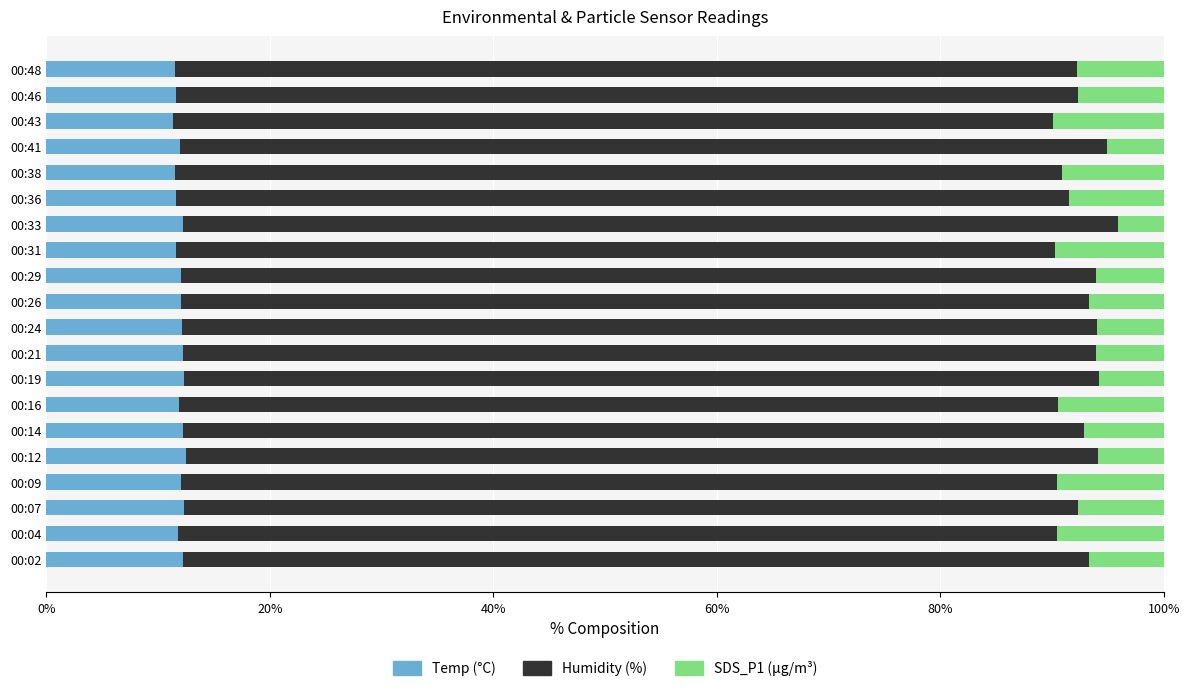

What is the sum of the Temp (°C) values at 00:41 and 00:19?

24.3